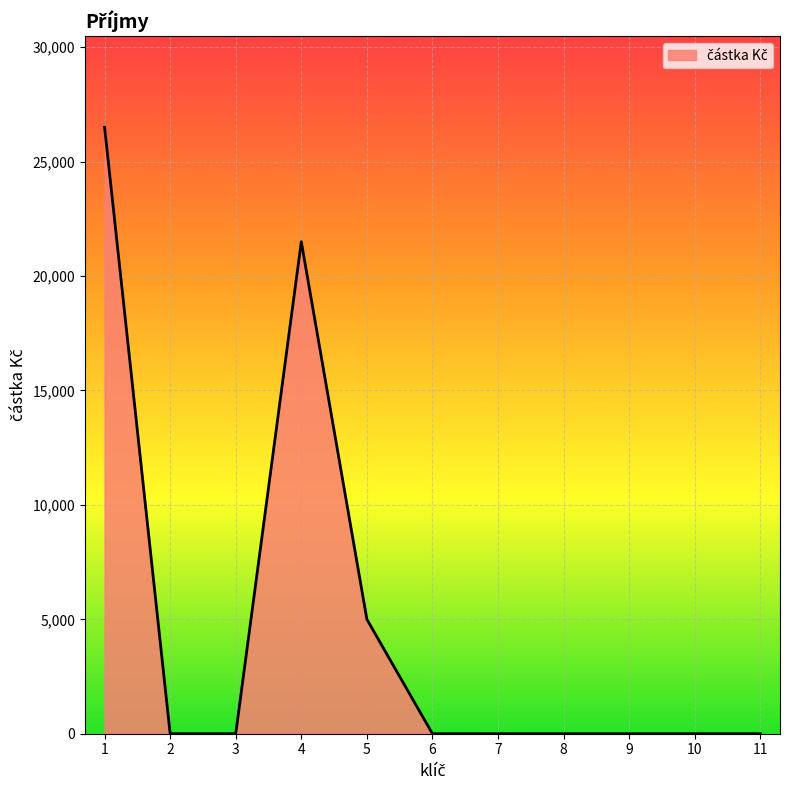

Does the chart have visible grid lines?

Yes